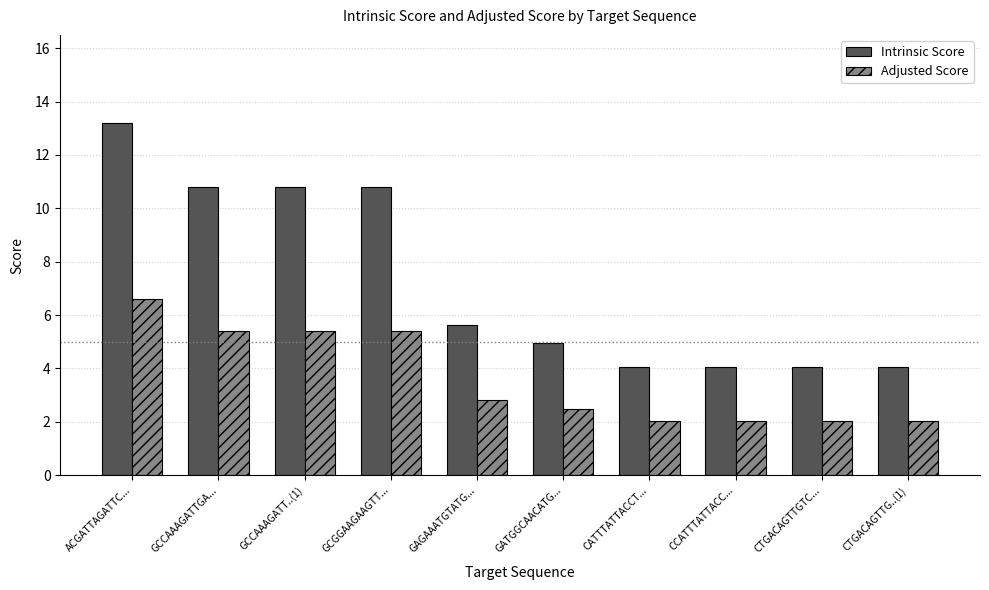

At which label is Intrinsic Score closest to 8?

GAGAAATGTATG...